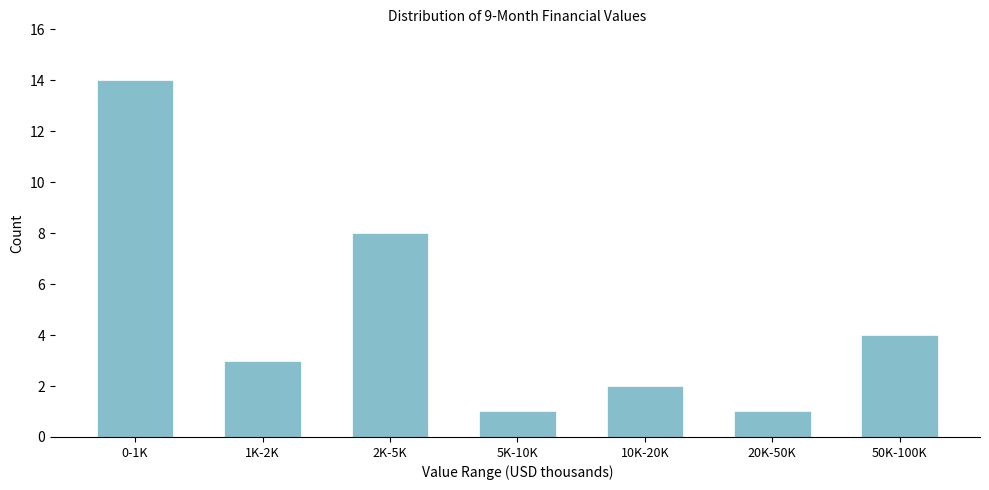

Reading left to right, transcribe all the data shown in this chart.

14	3	8	1	2	1	4